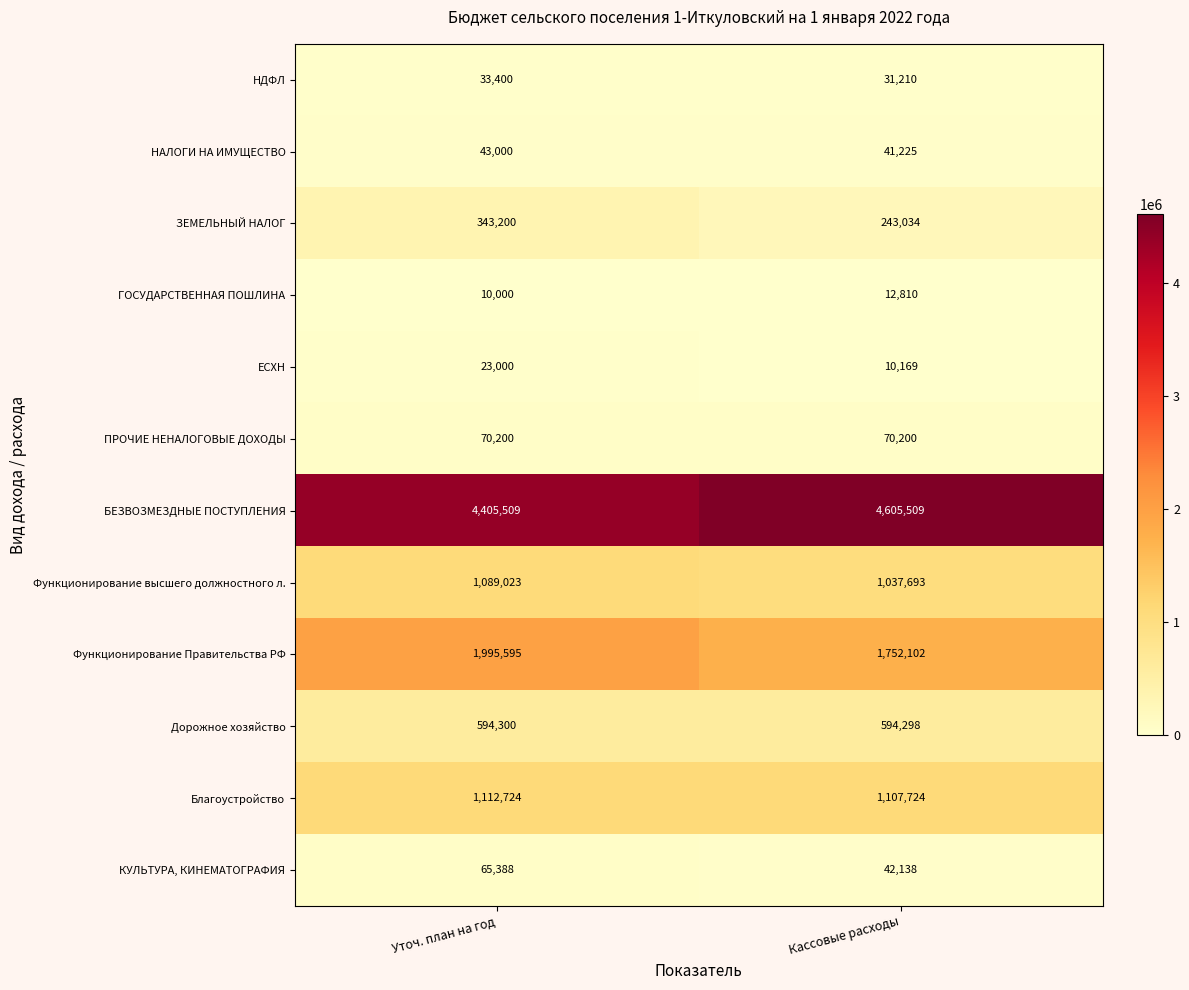

The value of Дорожное хозяйство at Уточ. план на год is 594300. True or false?

True